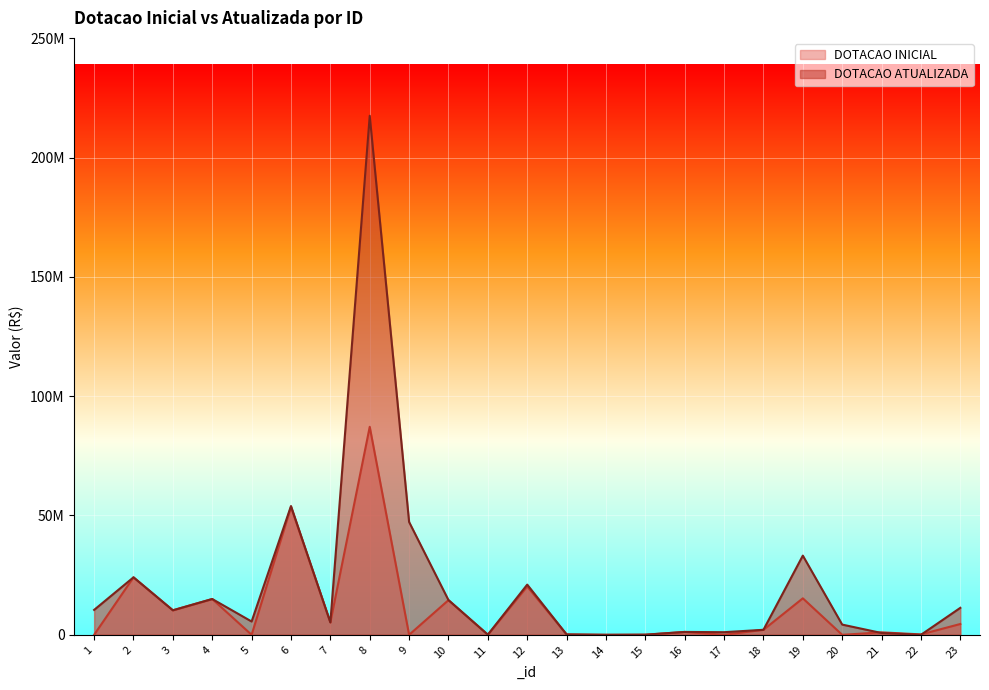

Reading left to right, what are all the values shown in this chart?

DOTACAO INICIAL: 1=0	2=24088769	3=10272879	4=15003251	5=0	6=53552540	7=5204253	8=87166137	9=0	10=14530420	11=26795	12=20251904	13=149726	14=1000	15=25620	16=1203408	17=0	18=2100000	19=15290806	20=0	21=1040505	22=170970	23=4532090
DOTACAO ATUALIZADA: 1=10438449	2=24088769	3=10272879	4=15003251	5=5573907	6=53961981	7=5204253	8=217505591	9=47281356	10=14543248	11=66811	12=21035337	13=155519	14=1000	15=63880	16=1203408	17=1100000	18=2100000	19=33186899	20=4284714	21=753708	22=0	23=11300554